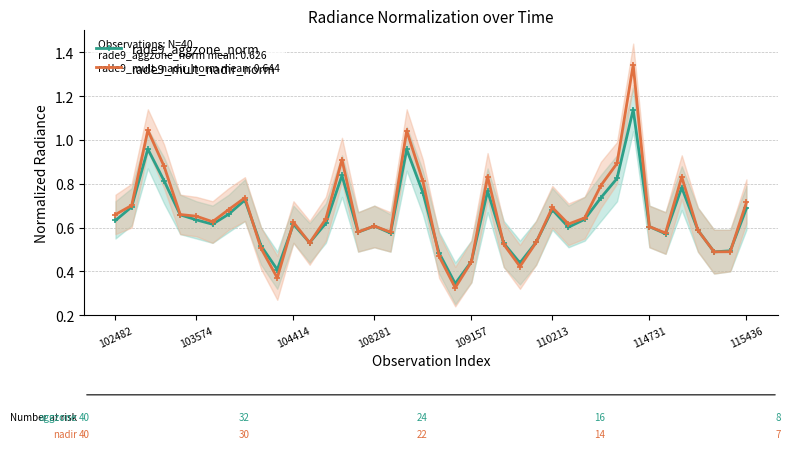

What is the difference between the maximum and minimum values in the rade9_mult_nadir_norm series?

1.0